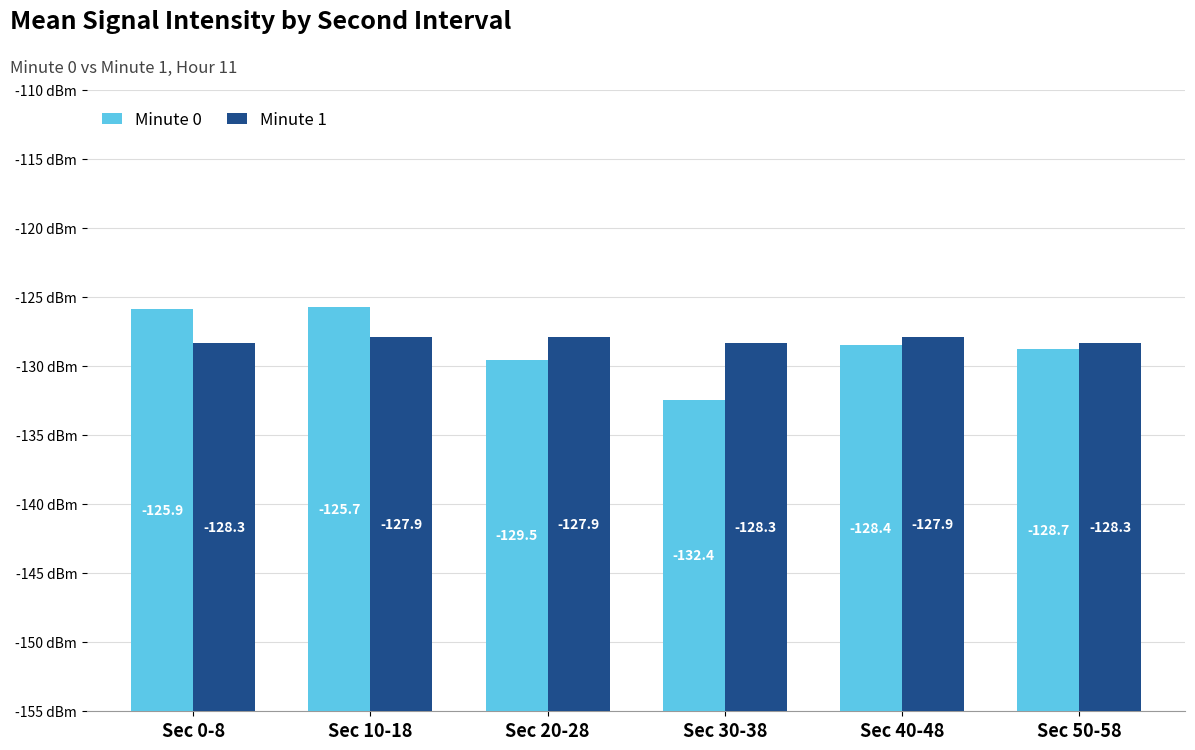

Does the chart contain any negative values?

No